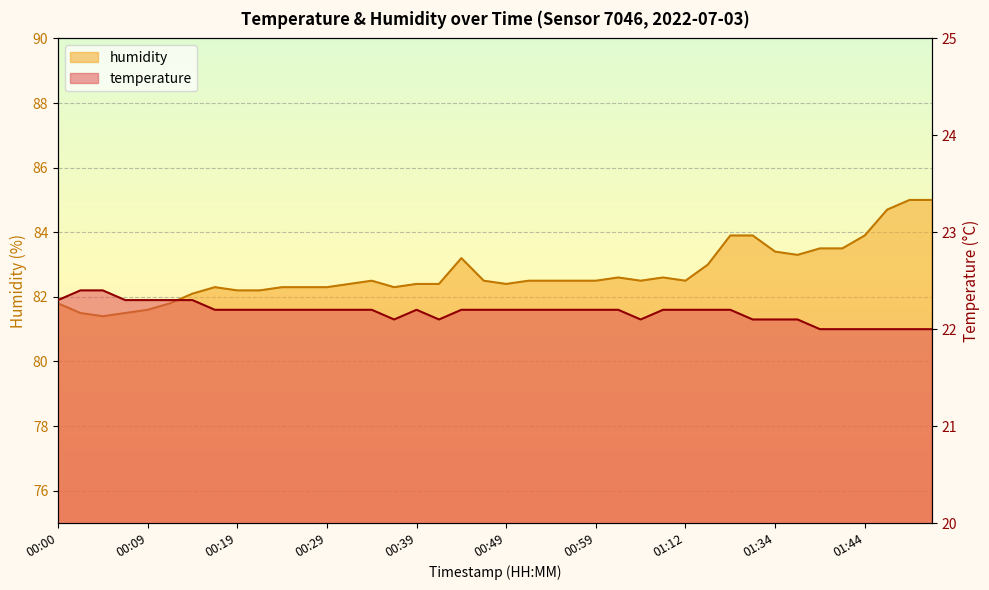

In temperature, how many points are lower than both neighbors (excluding endpoints)?

3